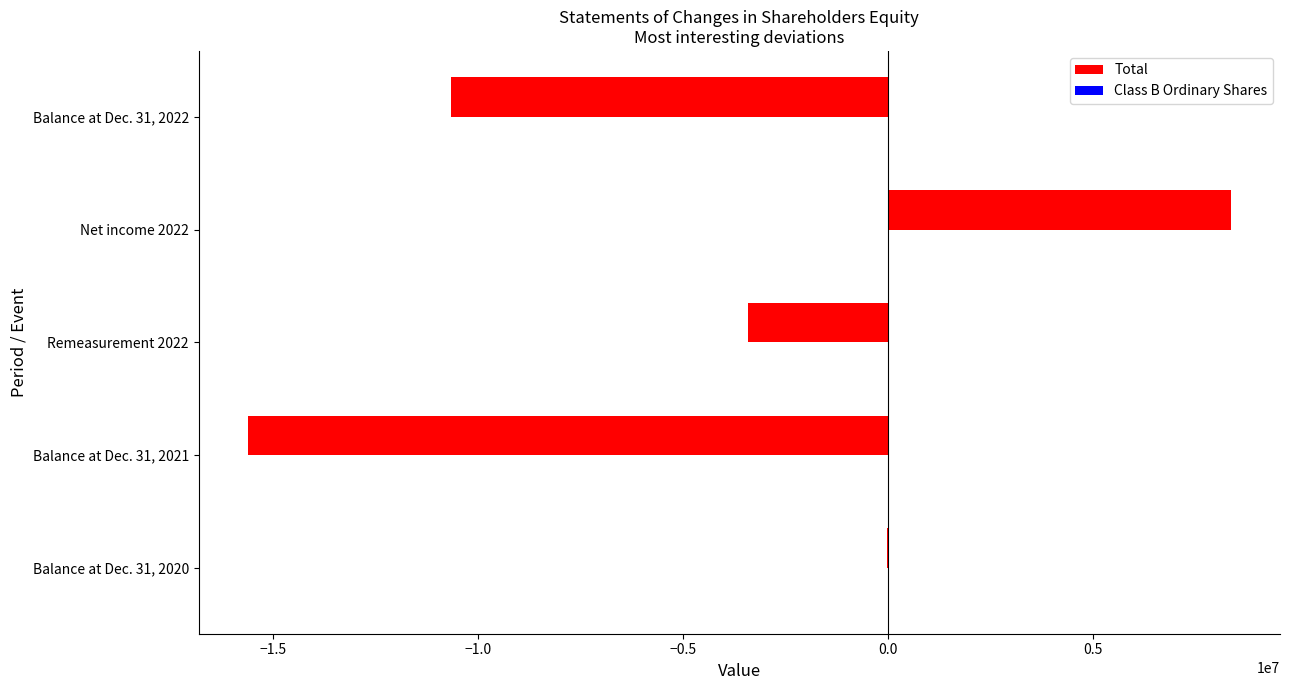

At which category does the chart reach its peak across all series?

Net income 2022